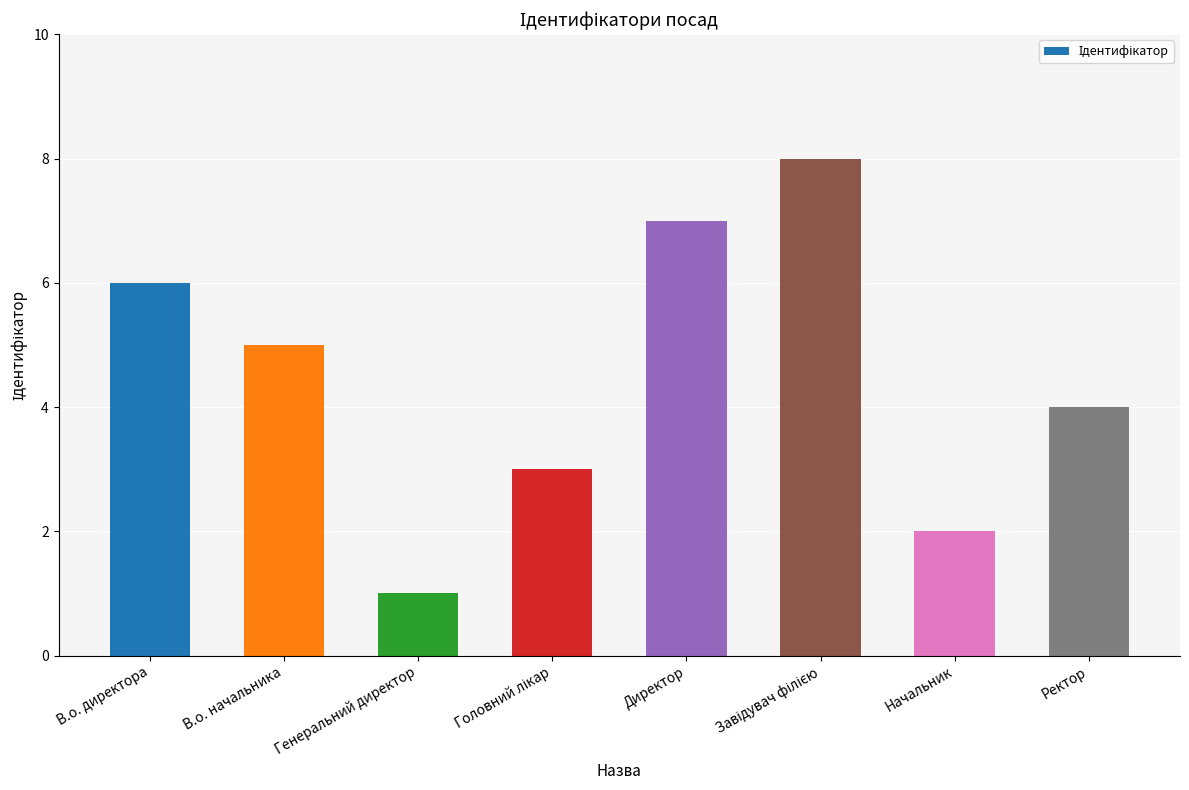

What is the difference between the maximum and minimum values?

7